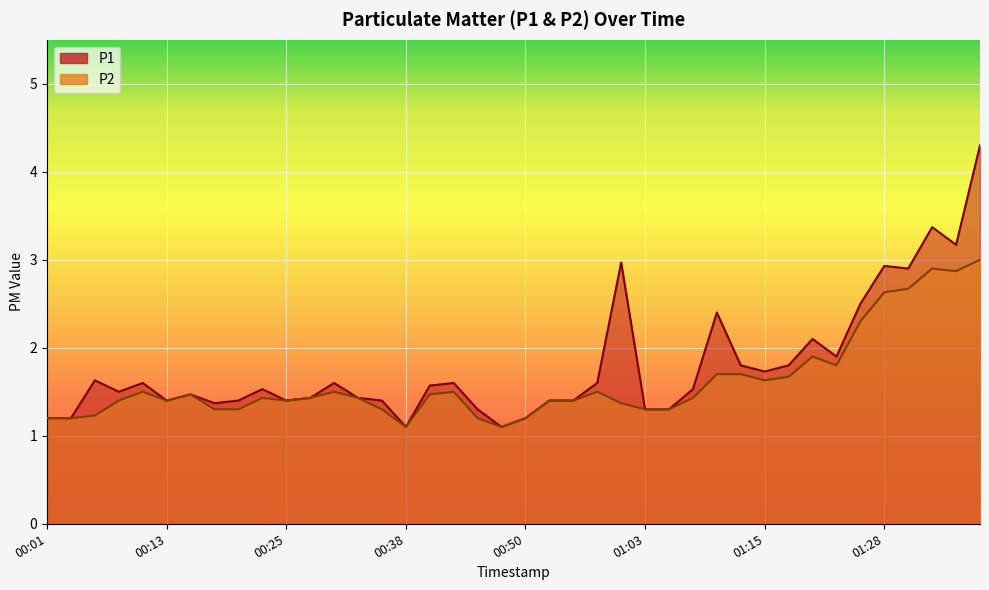

At which category does the chart reach its peak across all series?

01:37